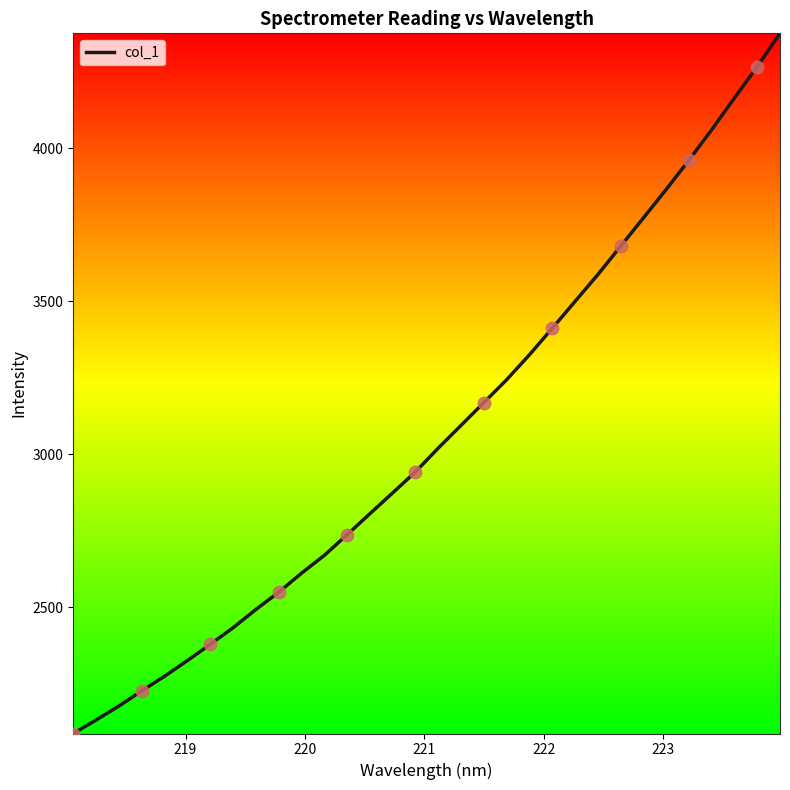

What is the greatest value displayed?

4375.3